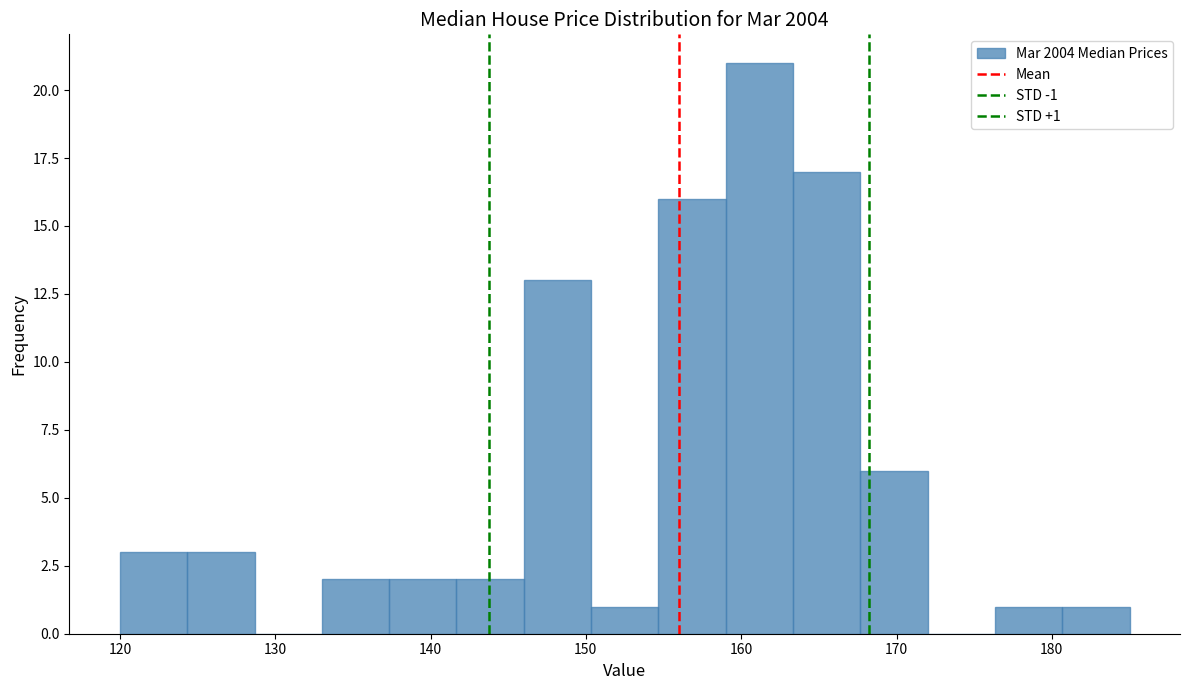

Over which range of the x-axis is the bar tallest?

159 to 163